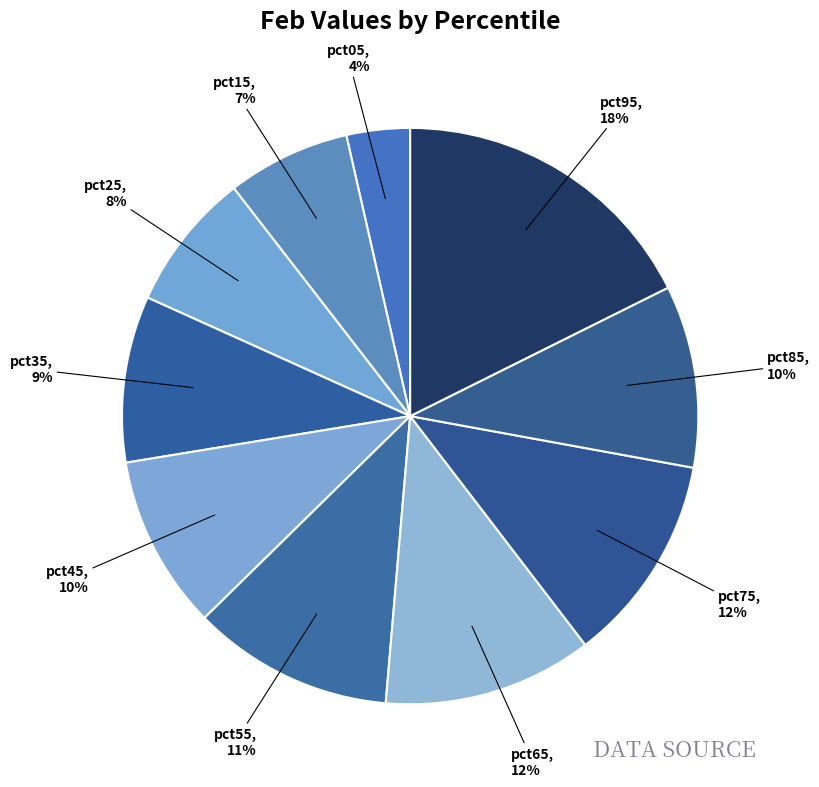

Do pct85 and pct15 together represent more than half of the pie?

No